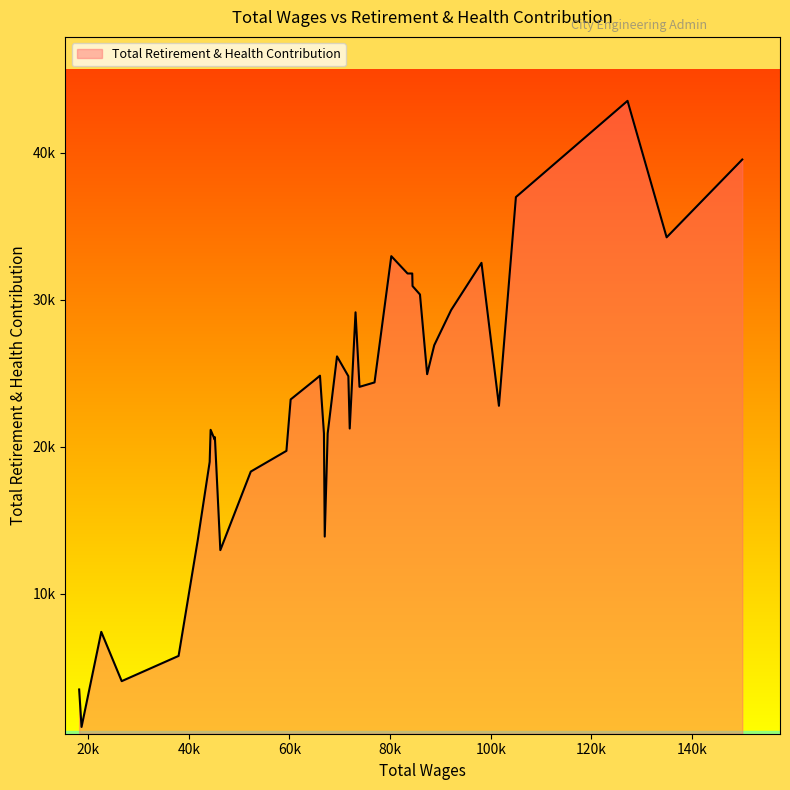

Does the chart display data point markers on the line(s)?

No